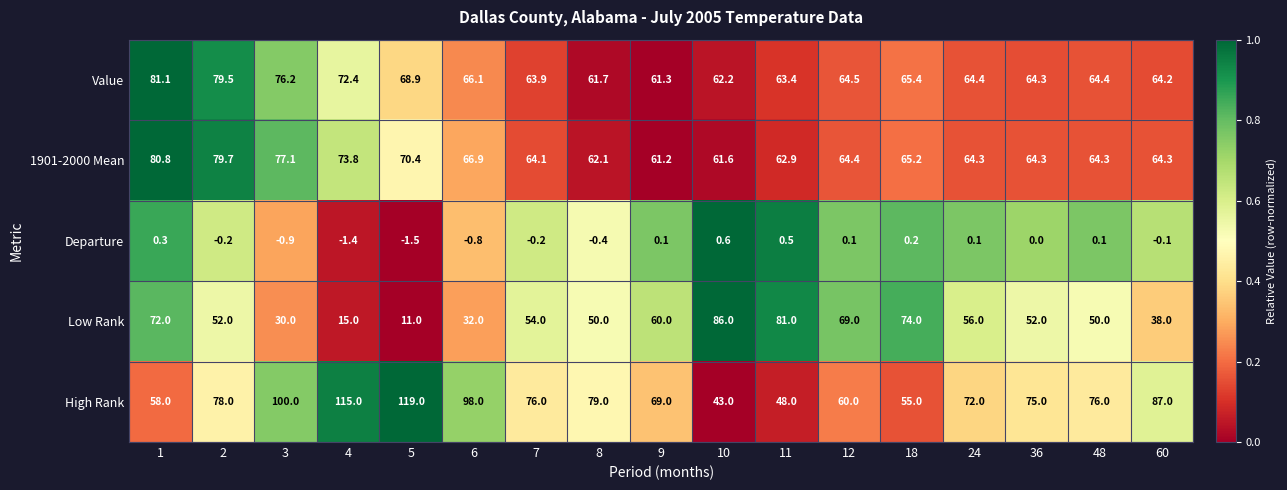

What is the sum of the 1901-2000 Mean values at 3 and 60?

141.4